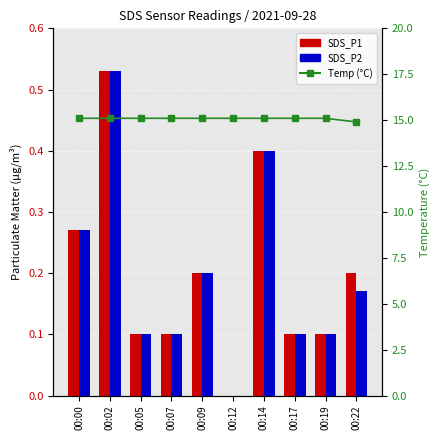

List the labels in order of SDS_P1 value, smallest first.

00:12, 00:05, 00:07, 00:17, 00:19, 00:09, 00:22, 00:00, 00:14, 00:02